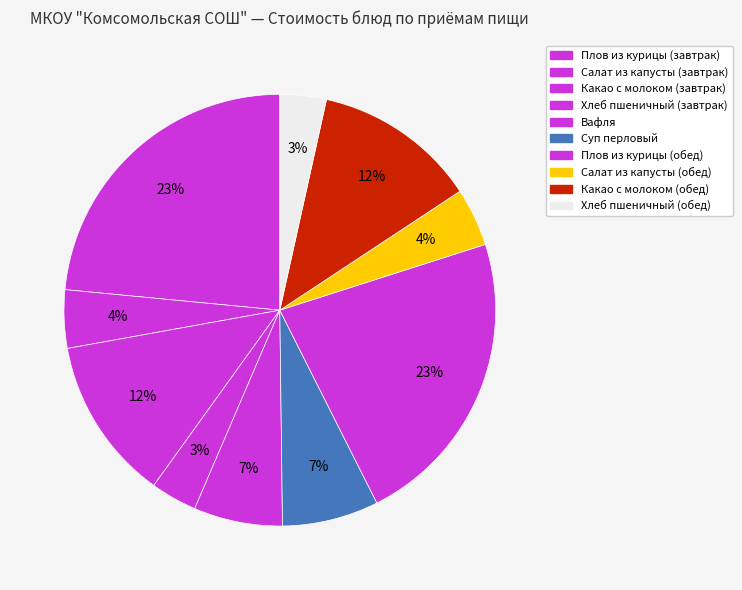

What is the change in value from Вафля to Плов из курицы (обед)?

+24.8